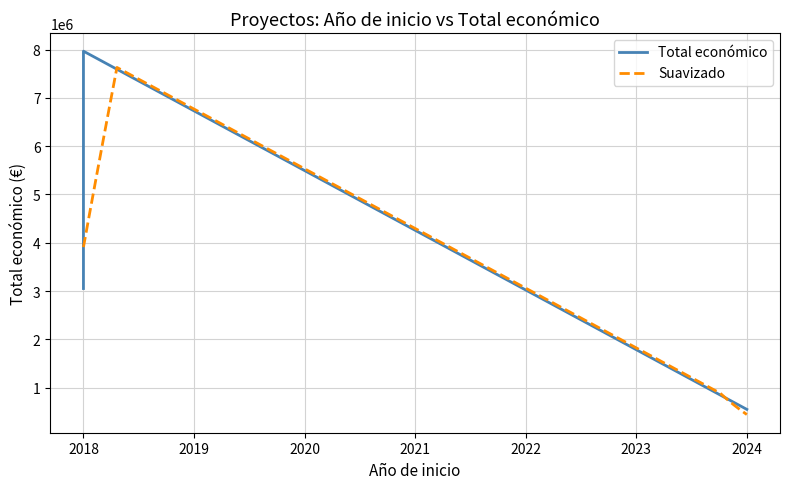

What is the value of the 3rd point from the left?

7967413